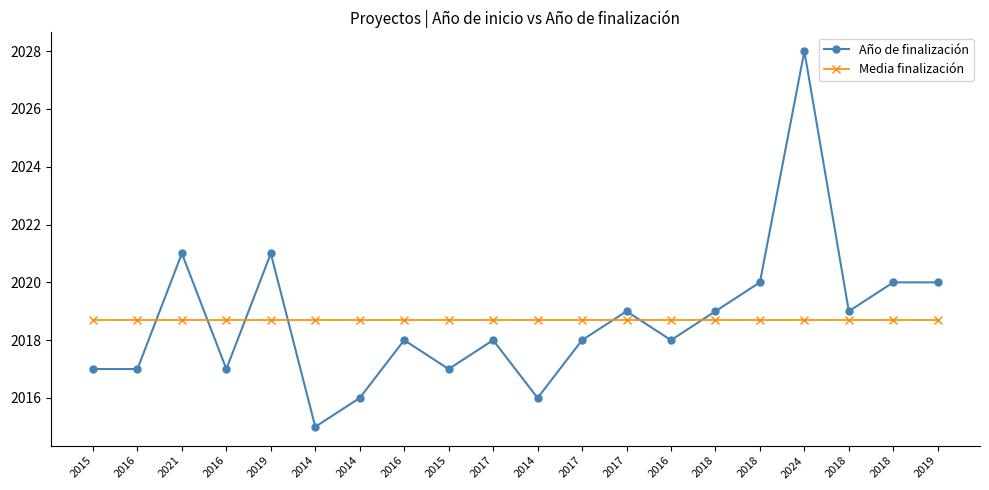

How many interior local peaks does the Año de finalización series have?

6